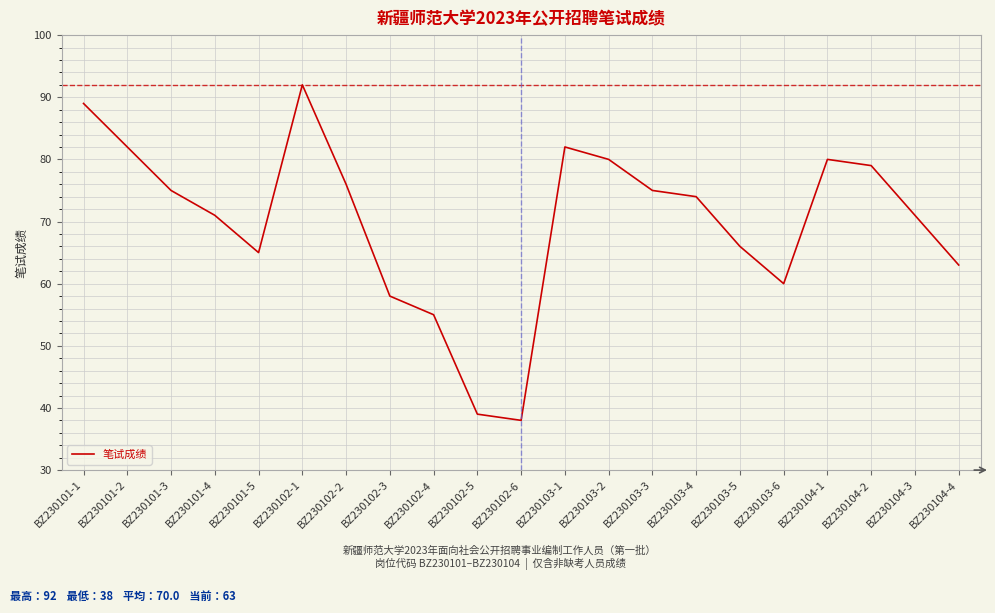

How many lines are shown in the chart?

1